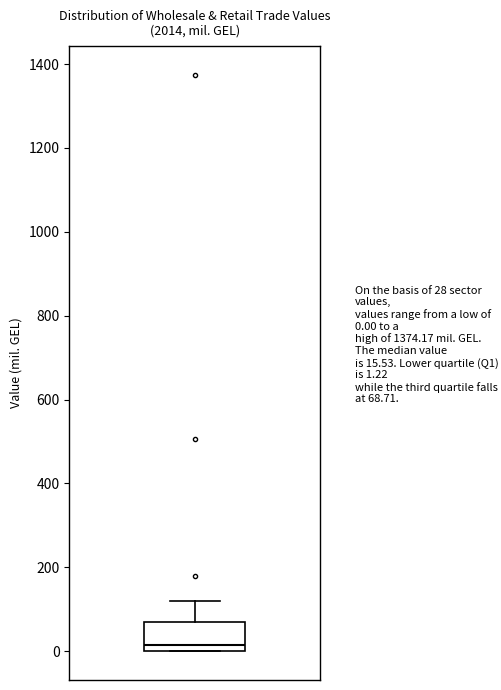

Transcribe this box plot: give where the median line is, the range the box spans, and where the two whiskers end, as read against the y-axis. The values are not printed on the chart, so give them approximately, as read against the axis.

median 20, box 0 to 60, whiskers 0 to 120